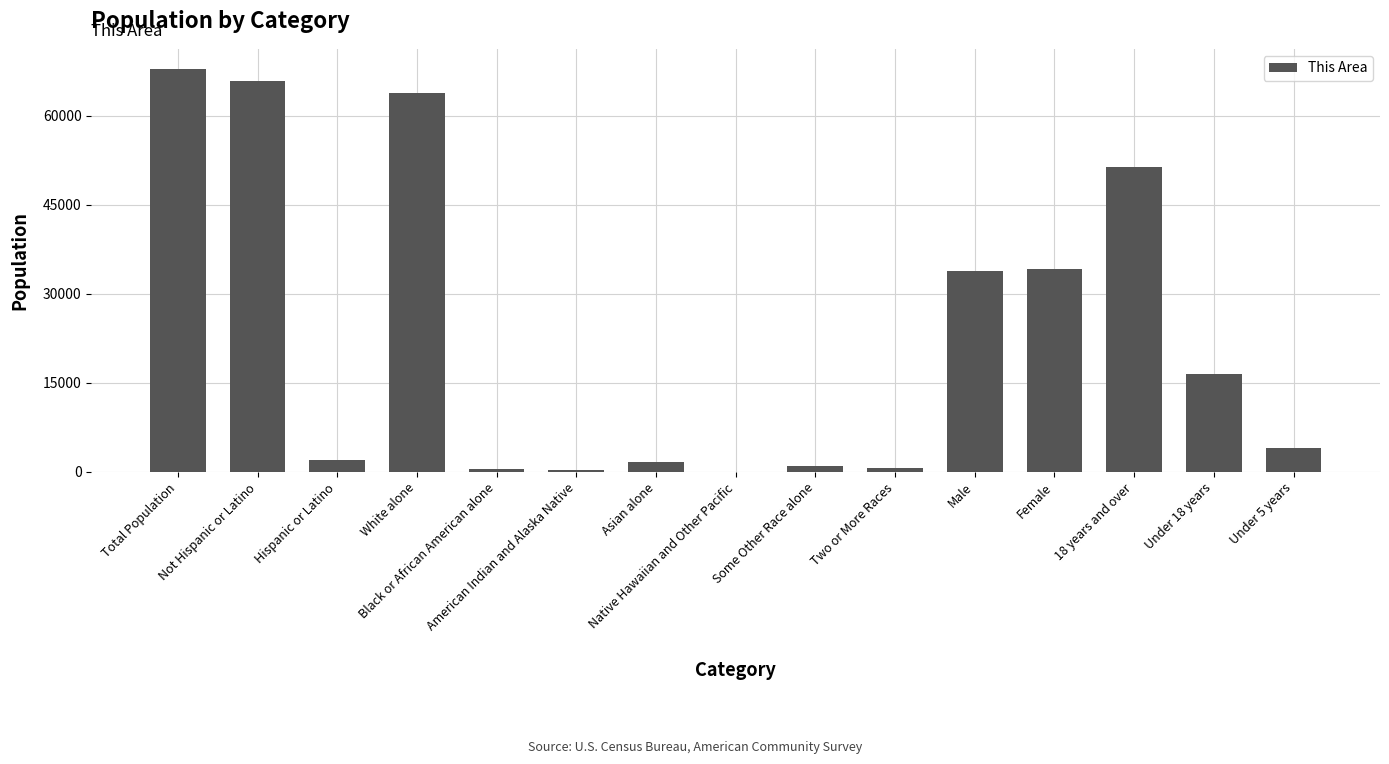

What is the sum of all values?

343298